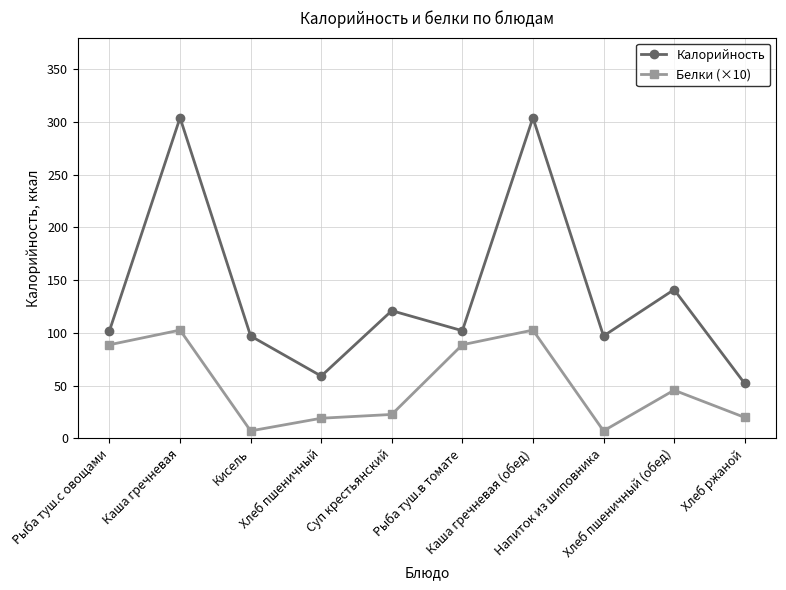

How many data points does each series have?

10